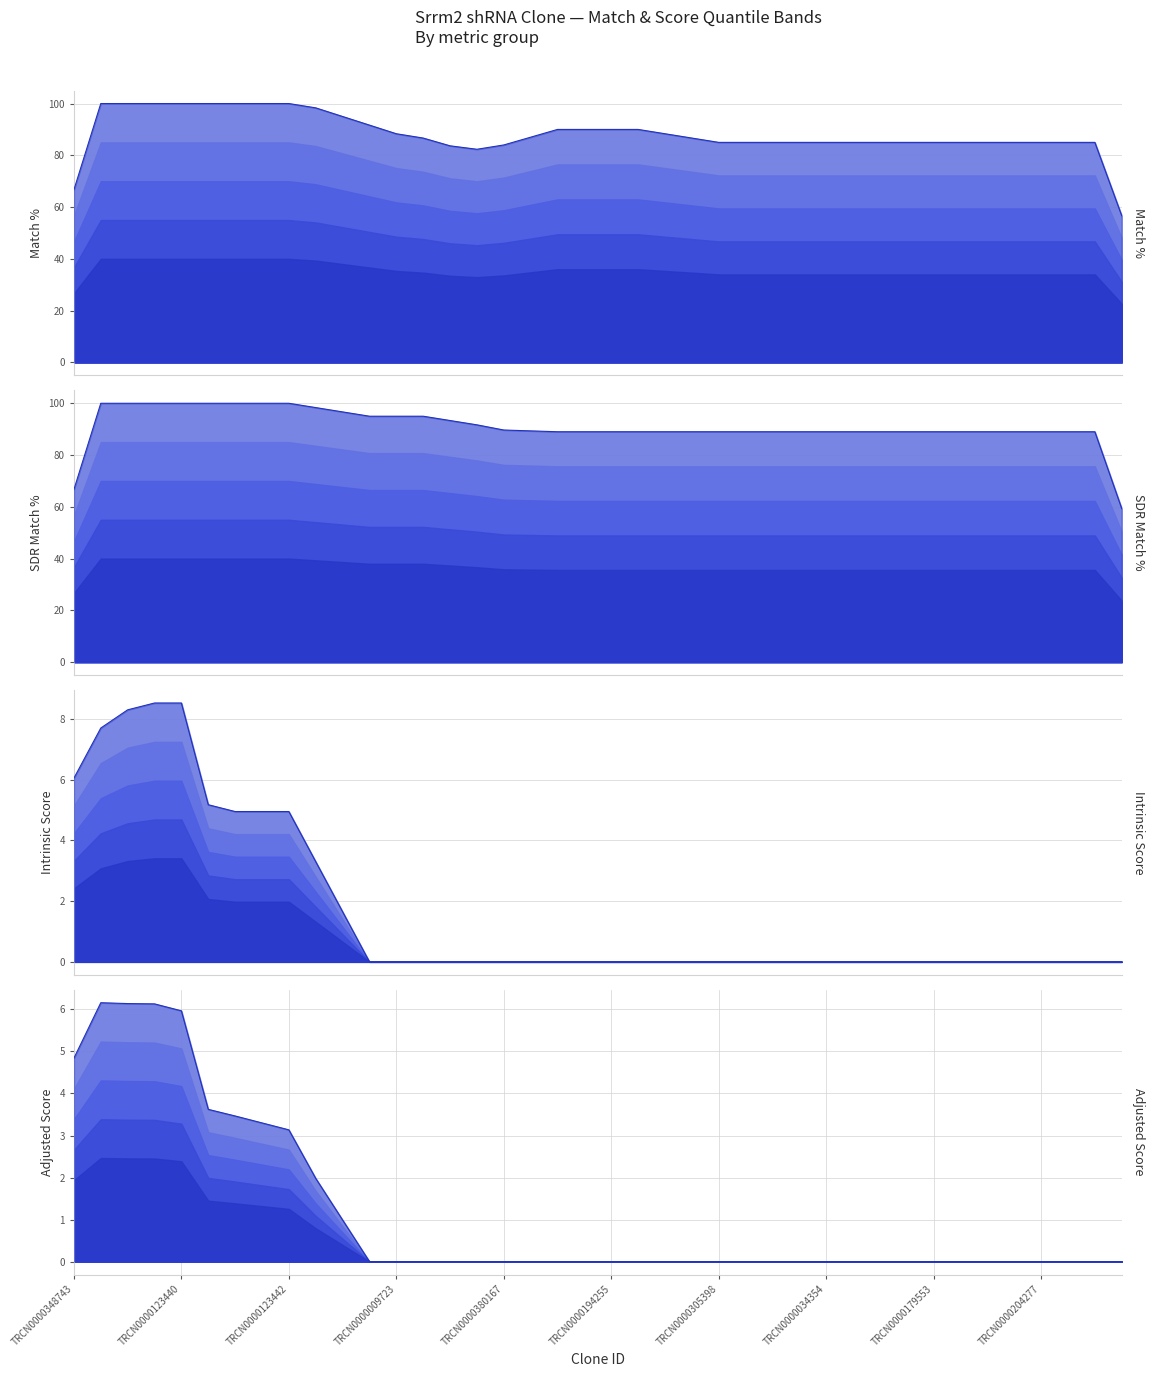

Which series has the largest total across all categories?

SDR Match %